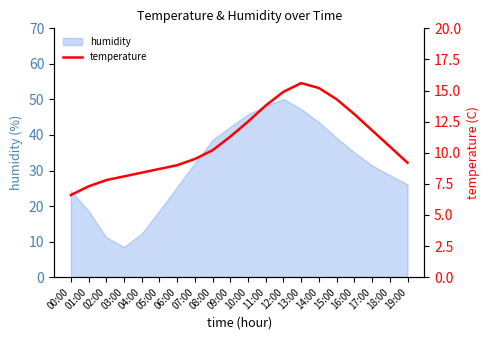

True or false: humidity has a value of 12.4 at 15:00.

False